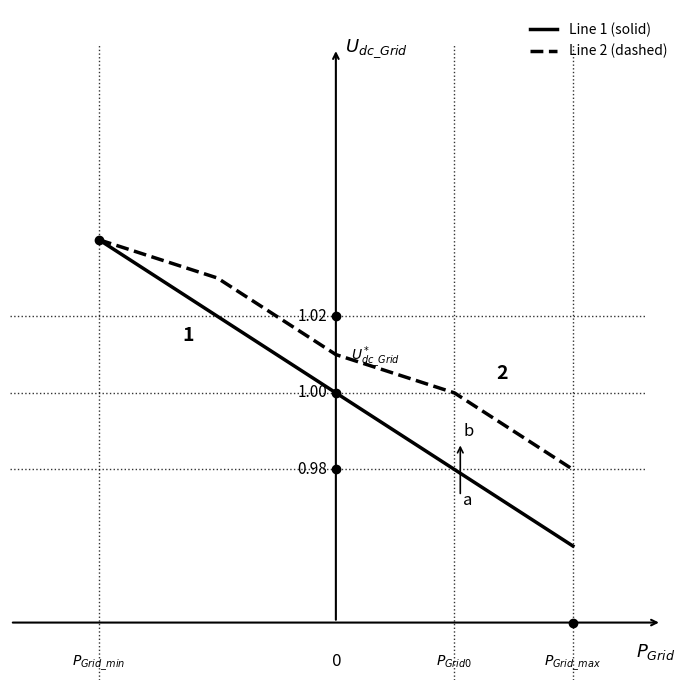

Which series has the largest range (max minus min)?

Line 1 (solid)